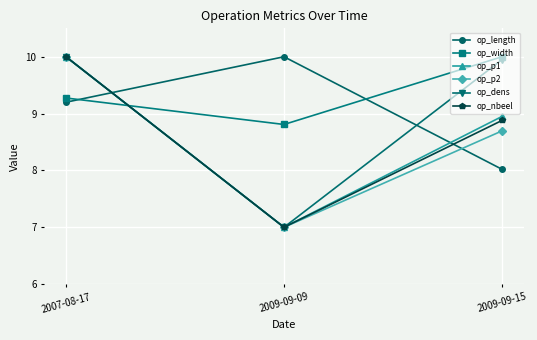

What is the minimum value shown in the chart?

7.0